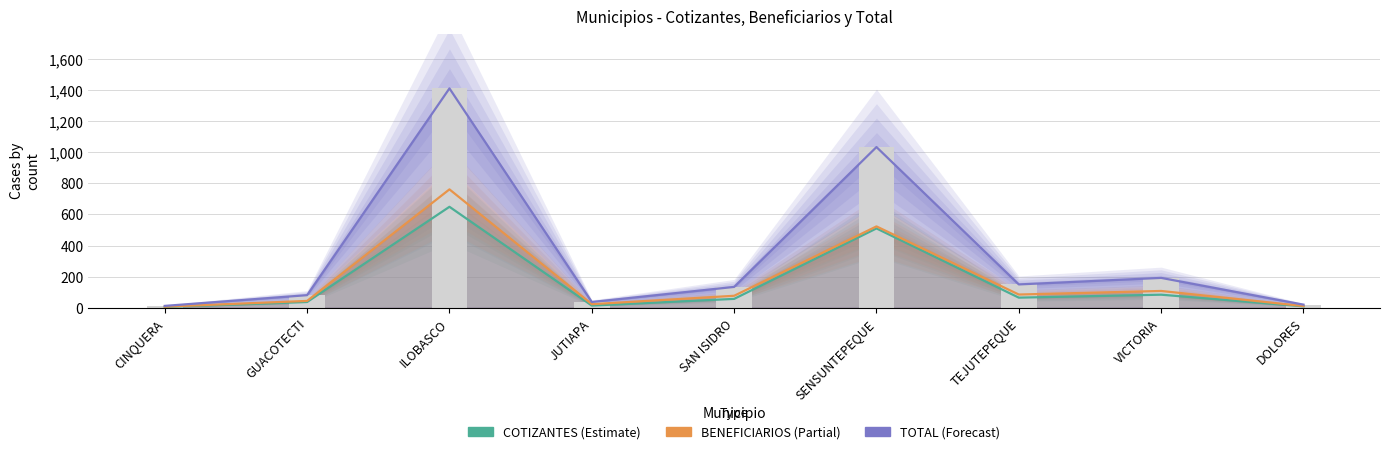

Count the number of categories in the chart.

9